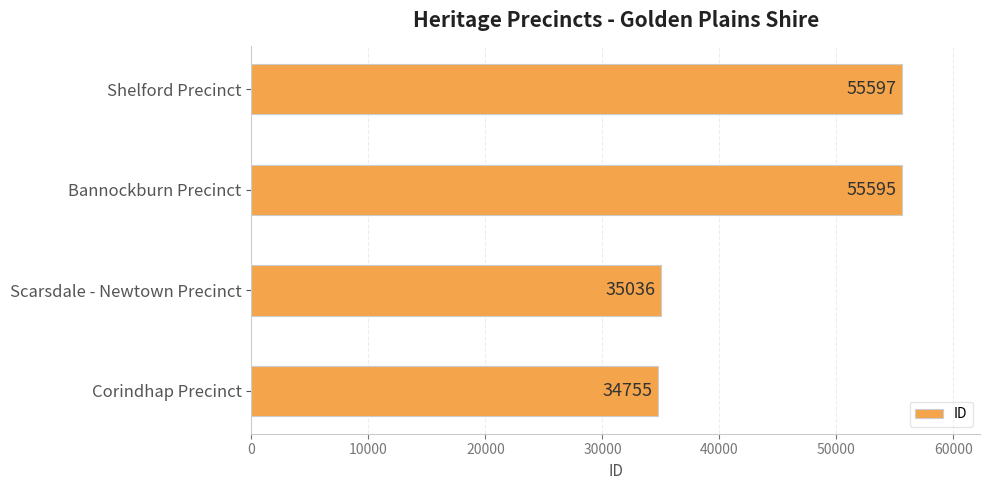

Reading bottom to top, extract all data points from this chart.

34755	35036	55595	55597